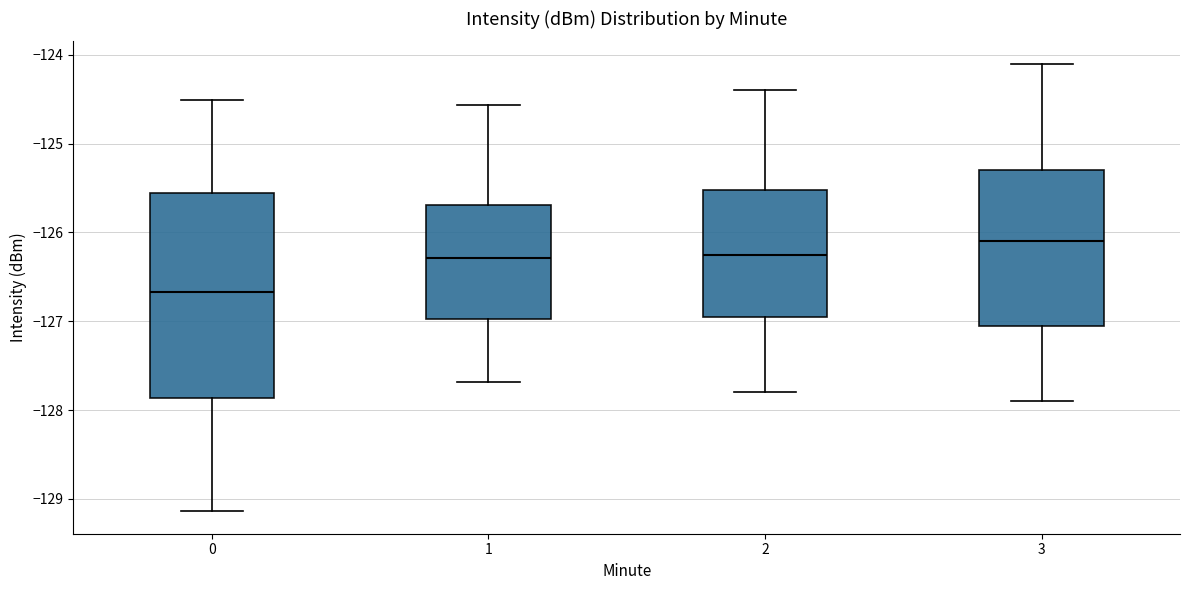

Which box has the highest median line?

3